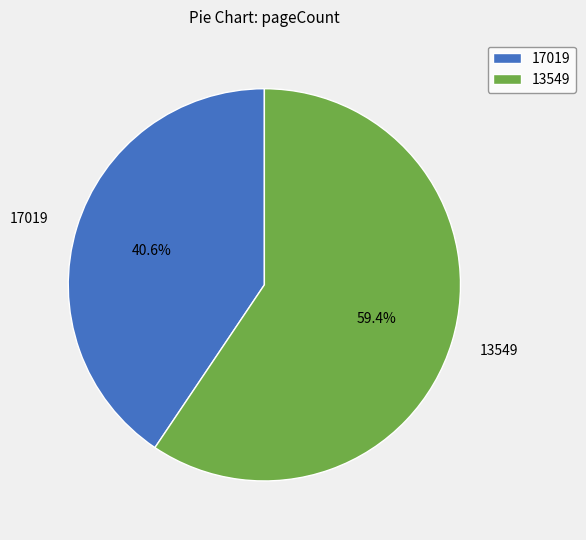

What is the ratio of the value at 17019 to the value at 13549?

0.7